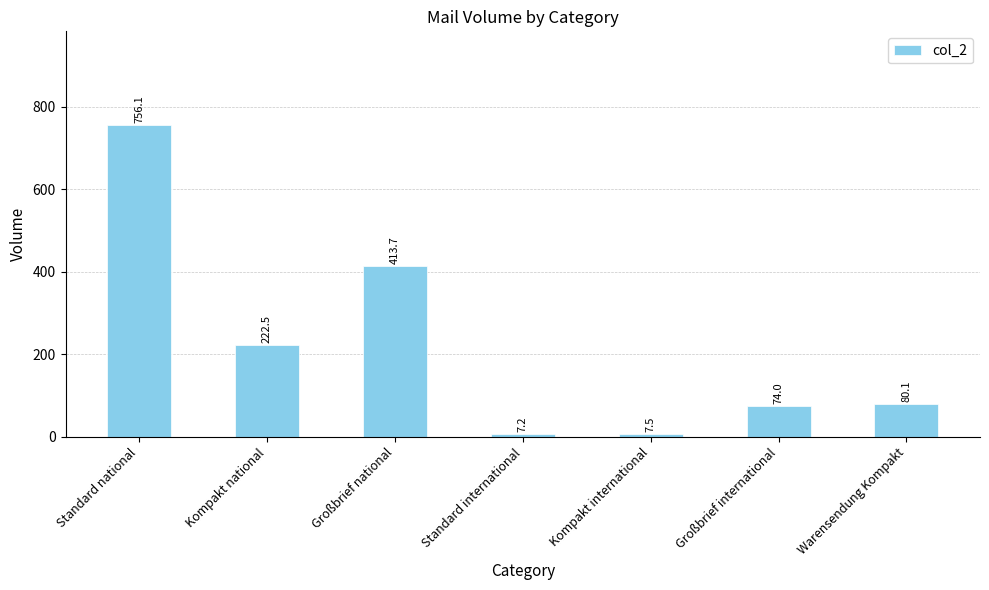

Reading left to right, extract all data points from this chart.

756.1	222.5	413.7	7.2	7.5	74.0	80.1